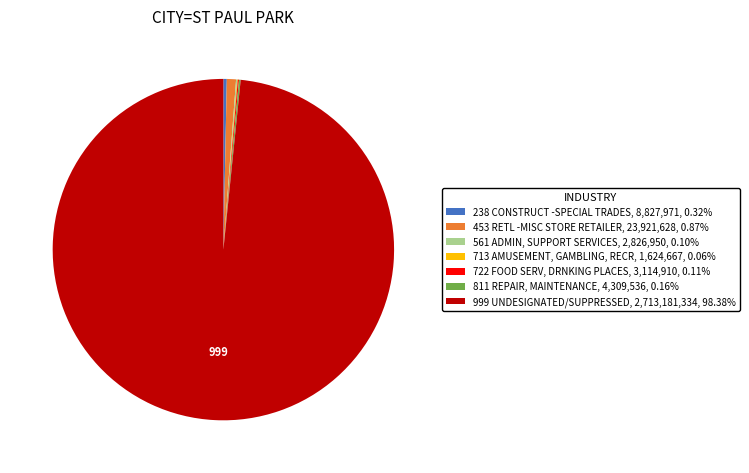

Which slice is the largest?

999 UNDESIGNATED/SUPPRESSED